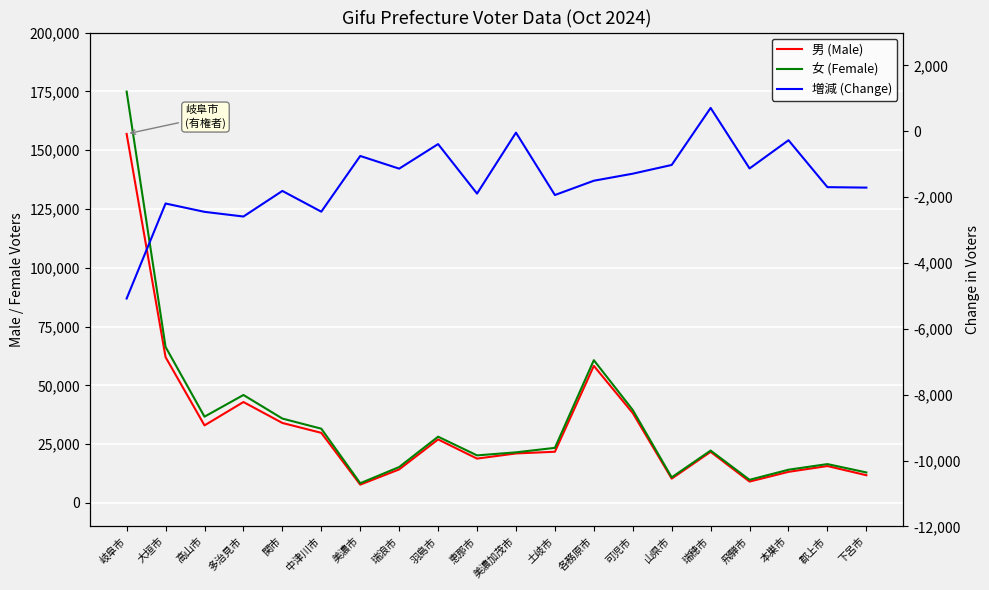

Which series has the largest total across all categories?

女 (Female)